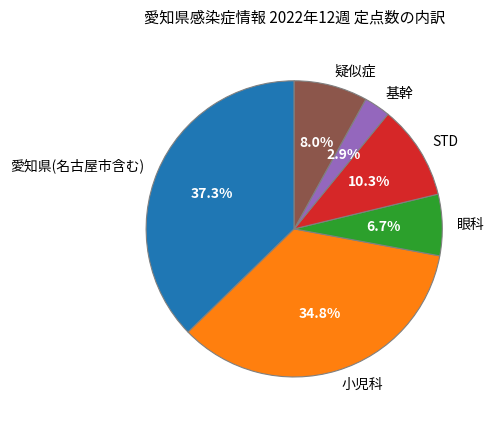

Is 愛知県(名古屋市含む) the majority of the pie?

No